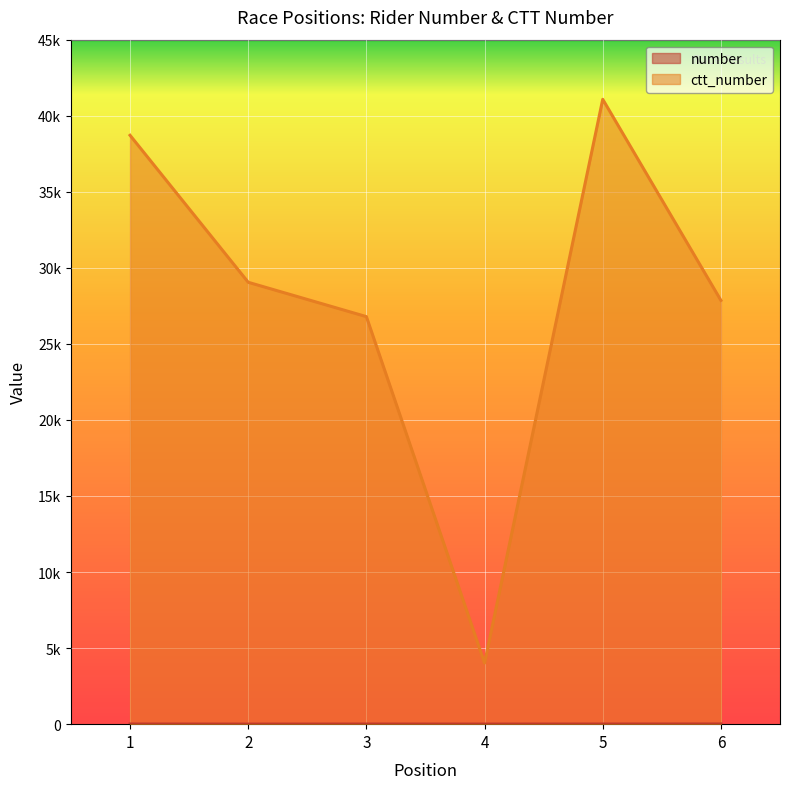

Count the number of categories in the chart.

6